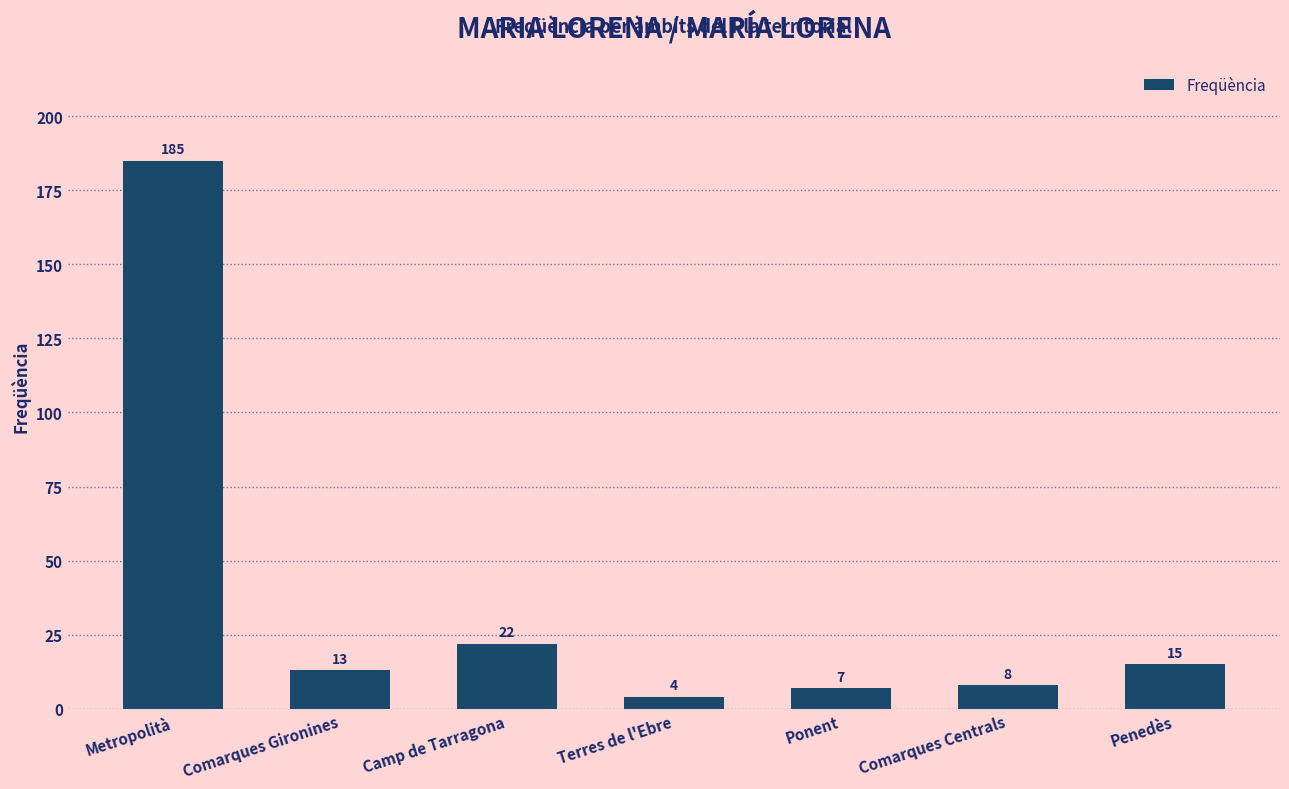

What is the label of the 6th bar from the left?

Comarques Centrals